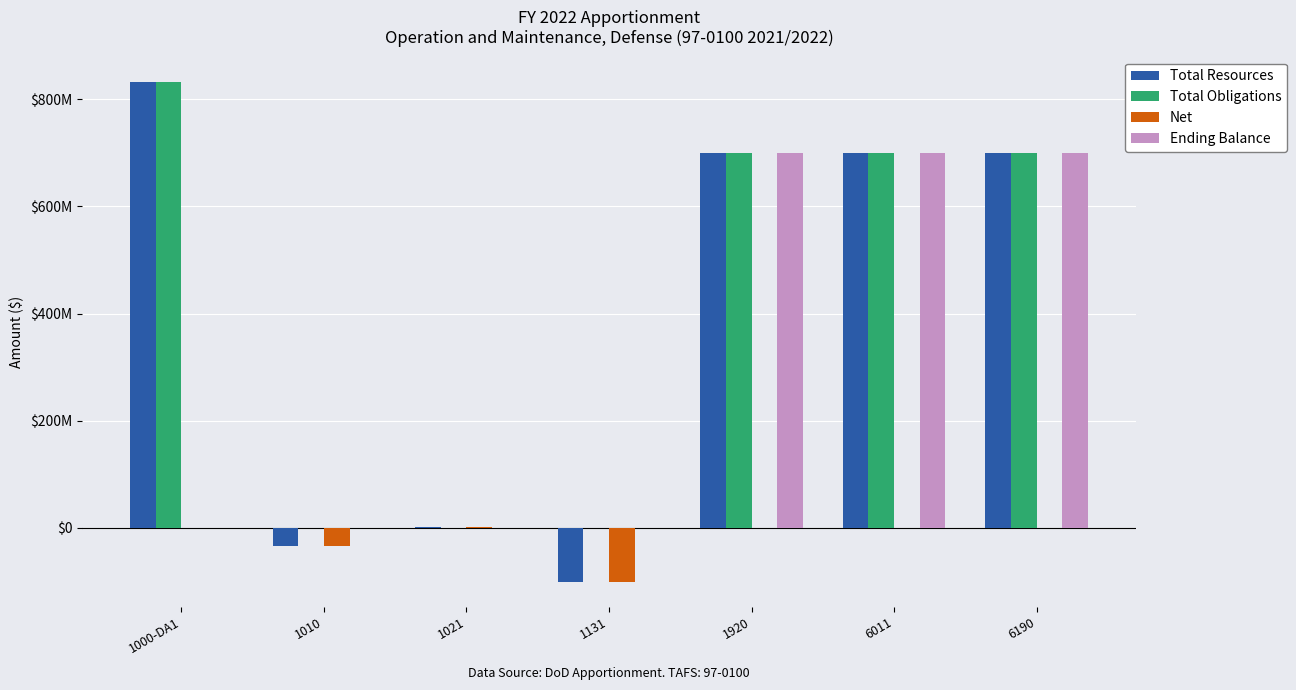

What are all the series names shown in the legend?

Total Resources, Total Obligations, Net, Ending Balance